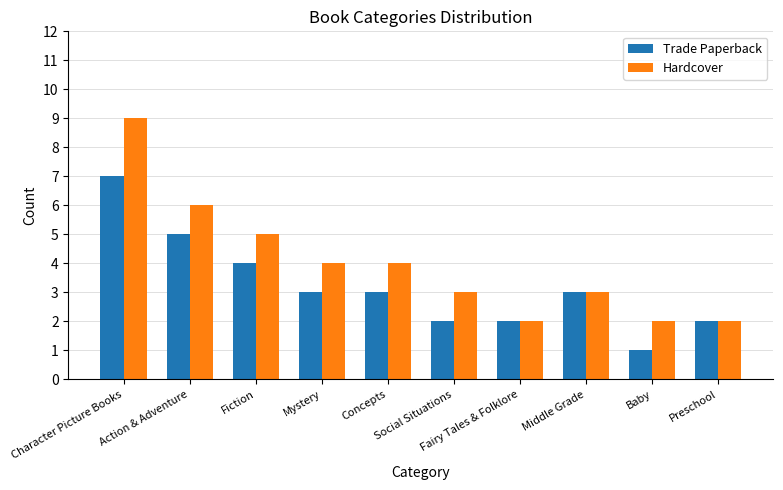

What is the difference between the maximum and minimum values in the Trade Paperback series?

6